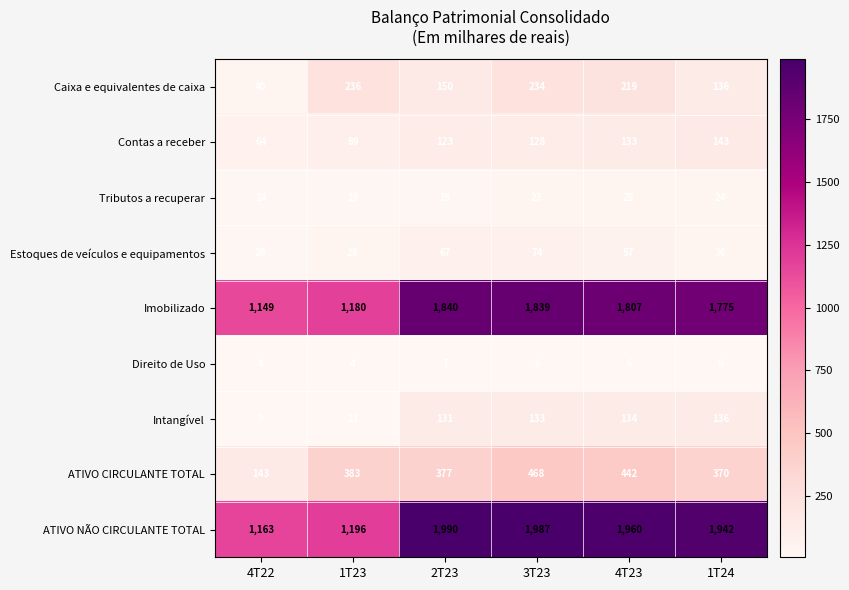

Which series has the largest total across all categories?

ATIVO NÃO CIRCULANTE TOTAL